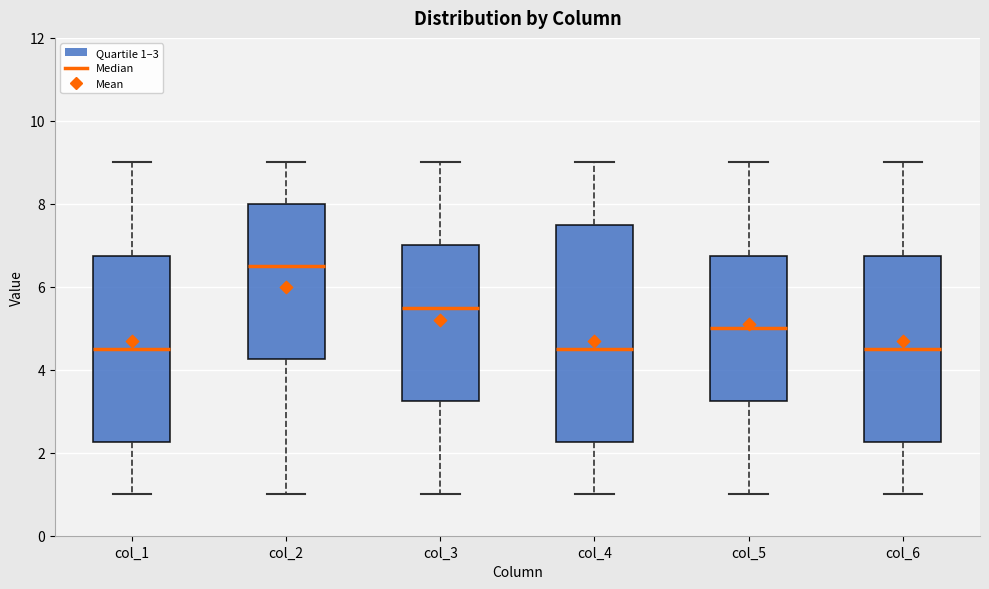

Where does the lower whisker of the box for col_6 end on the y-axis? The values are not printed on the chart, so give them approximately, as read against the axis.

1.0